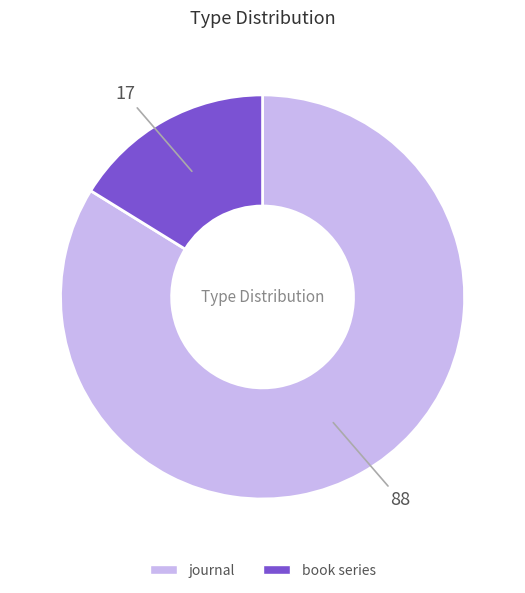

Does any single category account for the majority?

Yes